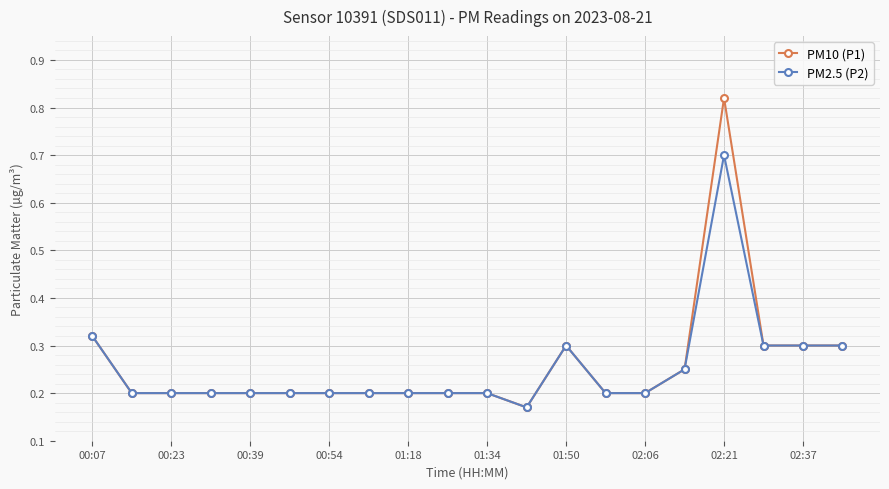

Which series has the widest spread of values?

PM10 (P1)